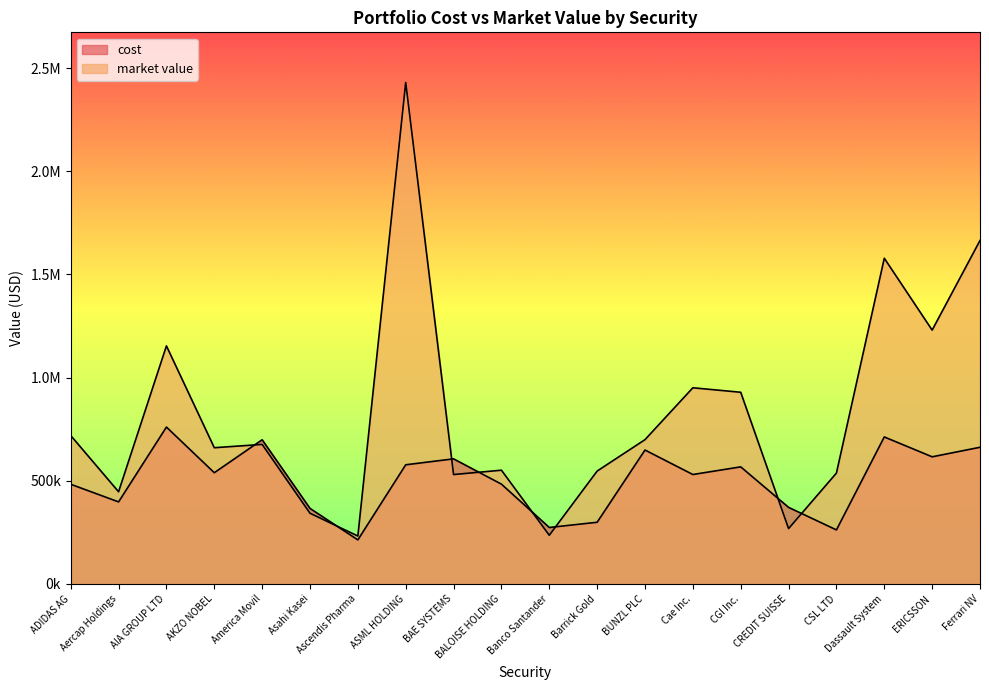

At which category is the sum across all series the highest?

ASML HOLDING